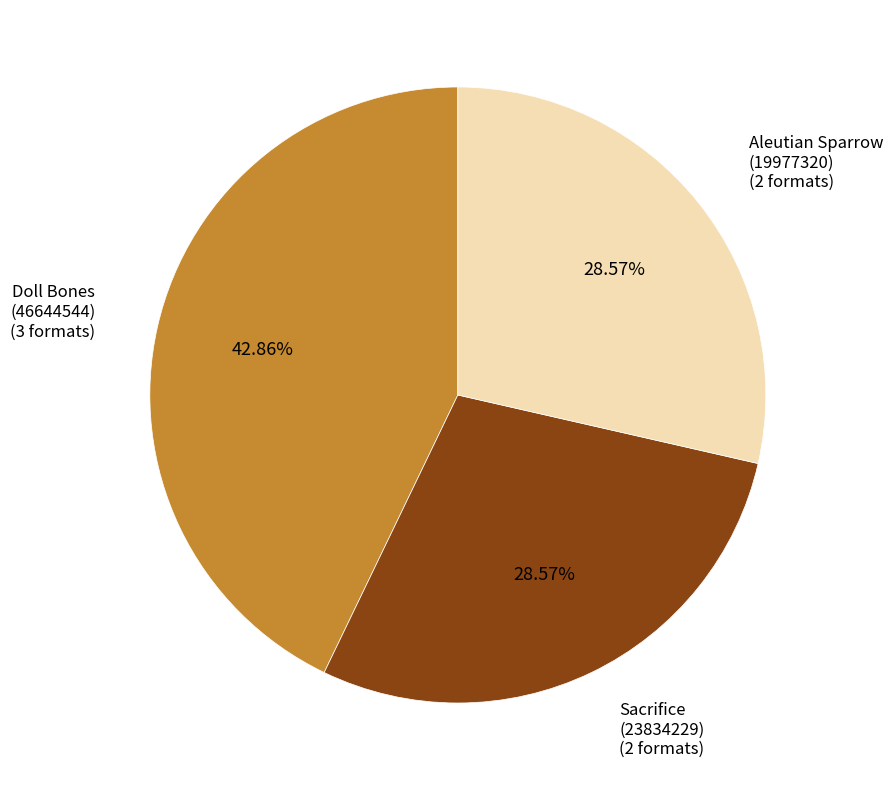

Which has a higher value, Aleutian Sparrow (19977320) or Doll Bones (46644544)?

Doll Bones (46644544)